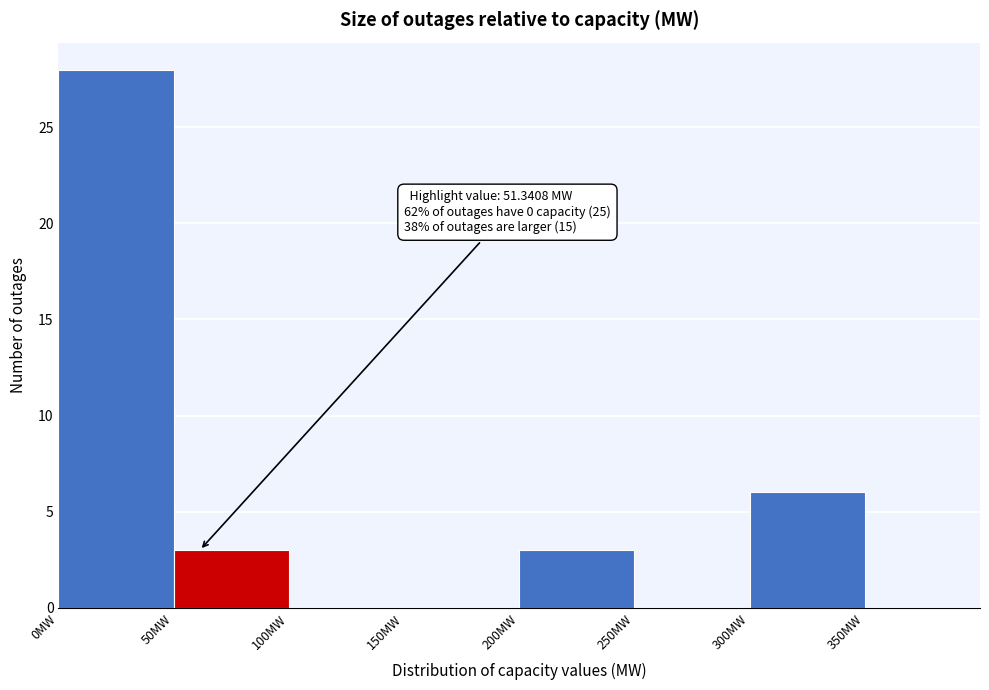

Which range on the x-axis has the tallest bar?

0 to 50